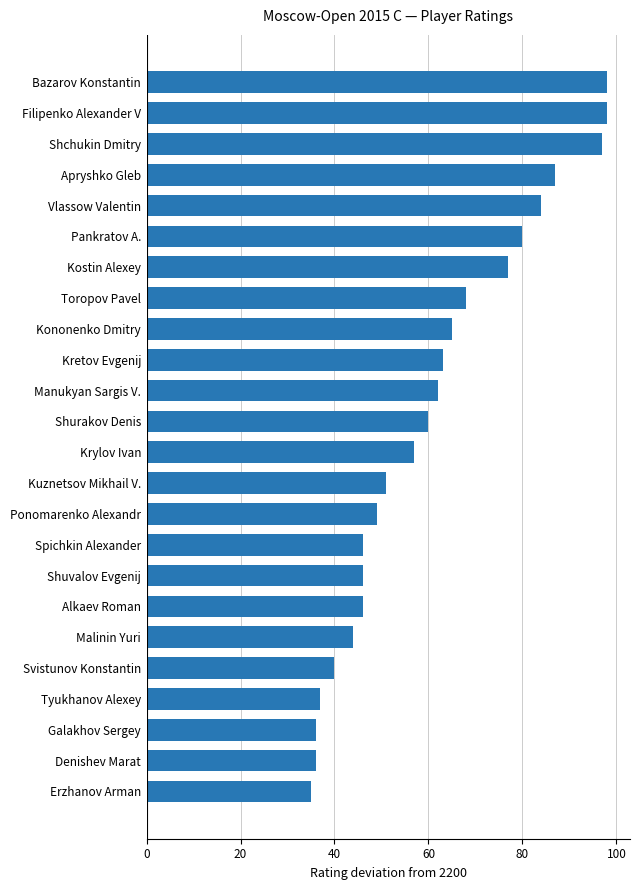

Between Shchukin Dmitry and Kostin Alexey, which is larger?

Shchukin Dmitry